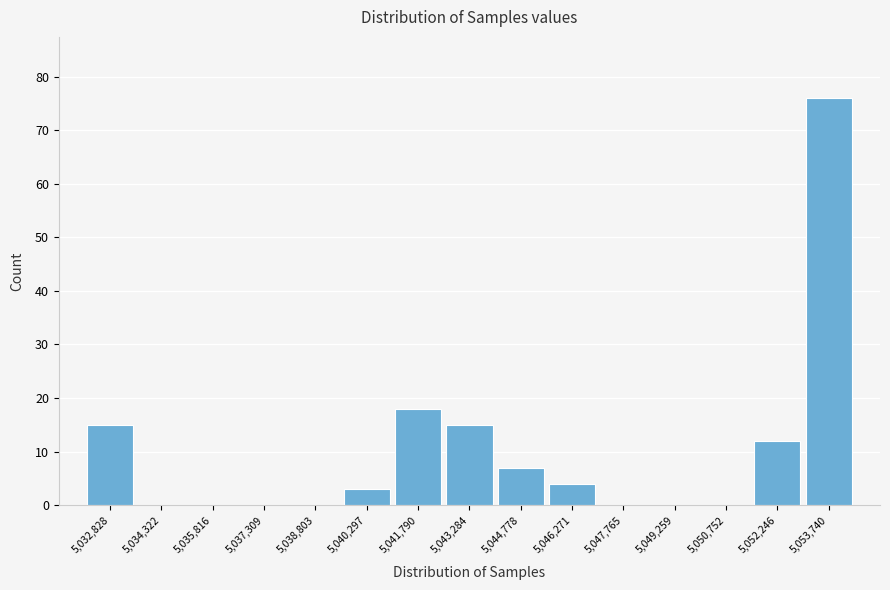

What is the height of the bar covering 5042600 to 5044000 on the x-axis? Neither the bar edges nor the heights are printed on the chart, so give them approximately, as read against the axes.

15